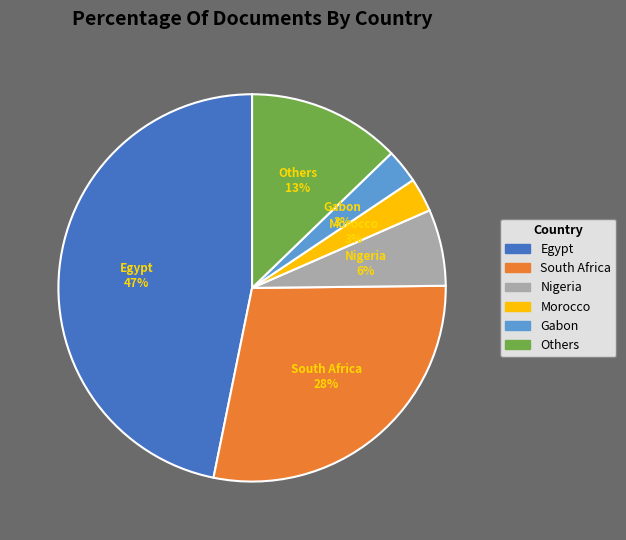

Is there any slice that represents more than half of the pie?

No